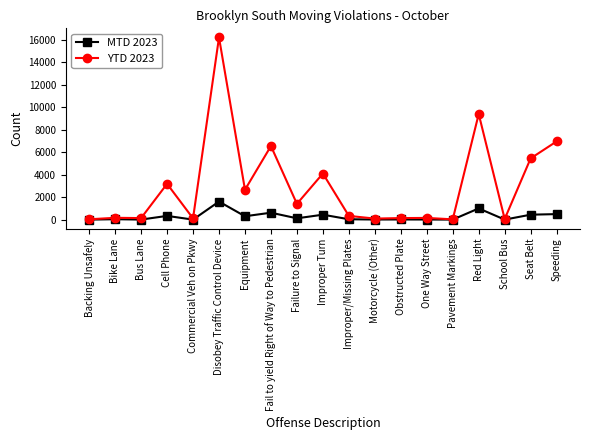

How many data points in YTD 2023 are less than 334?

9